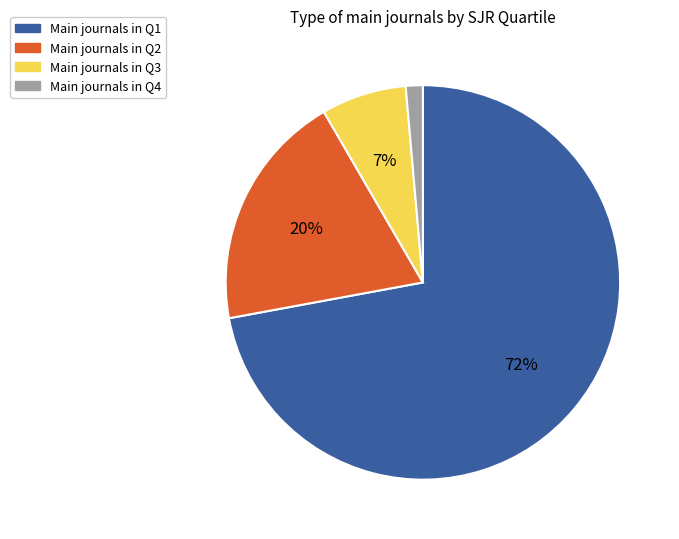

Does any single category account for the majority?

Yes